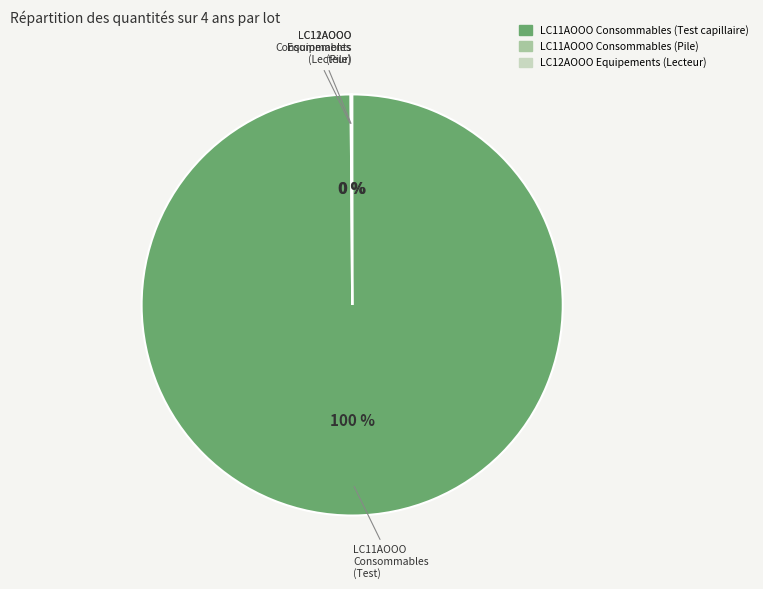

Which slice is the largest?

LC11AOOO Consommables (Test capillaire)